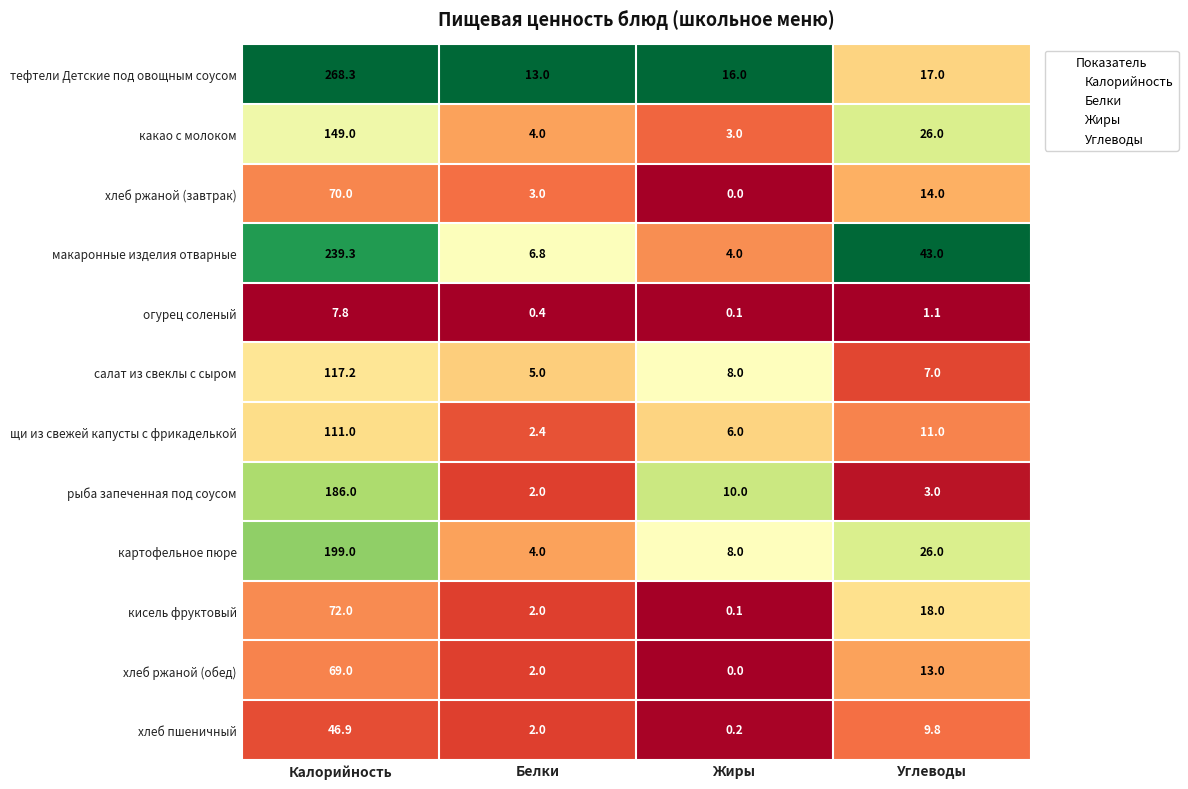

True or false: хлеб пшеничный has a value of 46.9 at Калорийность.

True